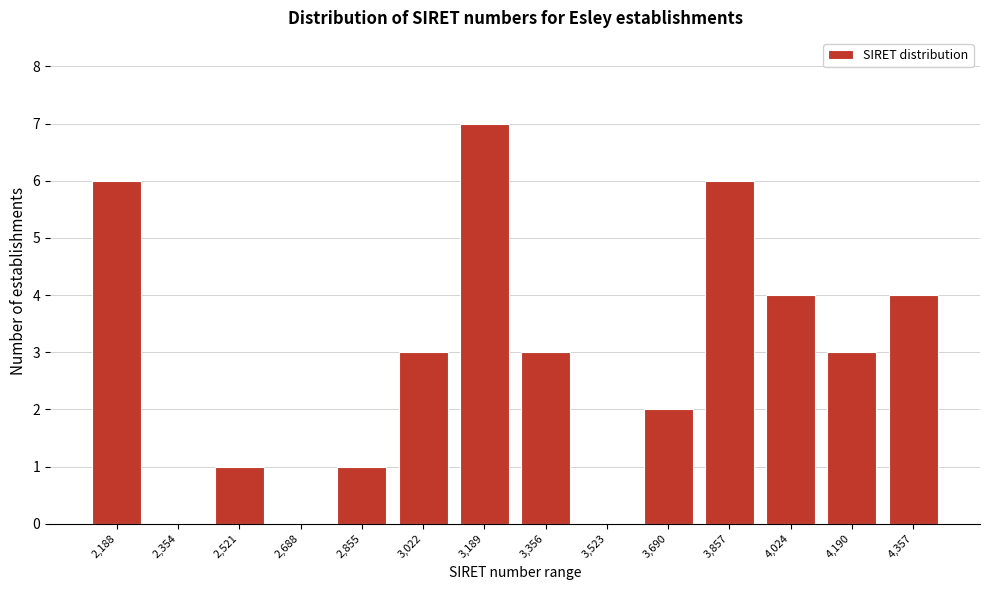

Reading right to left, what are all the values shown in this chart?

4,357=4	4,190=3	4,024=4	3,857=6	3,690=2	3,523=0	3,356=3	3,189=7	3,022=3	2,855=1	2,688=0	2,521=1	2,354=0	2,188=6